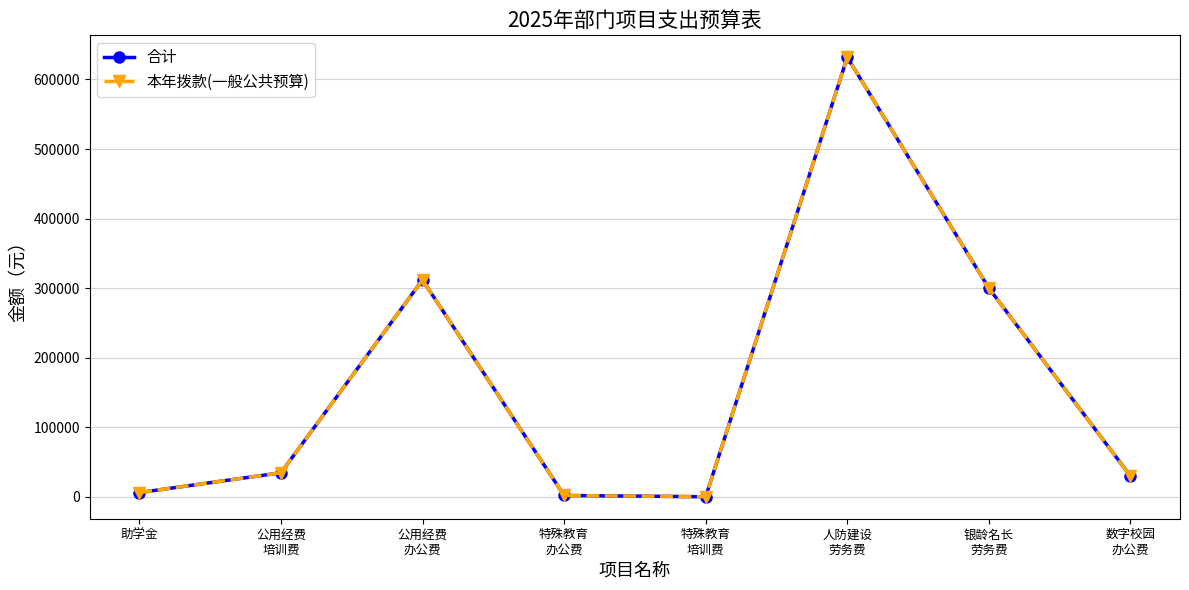

Is the value of 本年拨款(一般公共预算) at 特殊教育
培训费 greater than the value of 合计 at 公用经费
培训费?

No